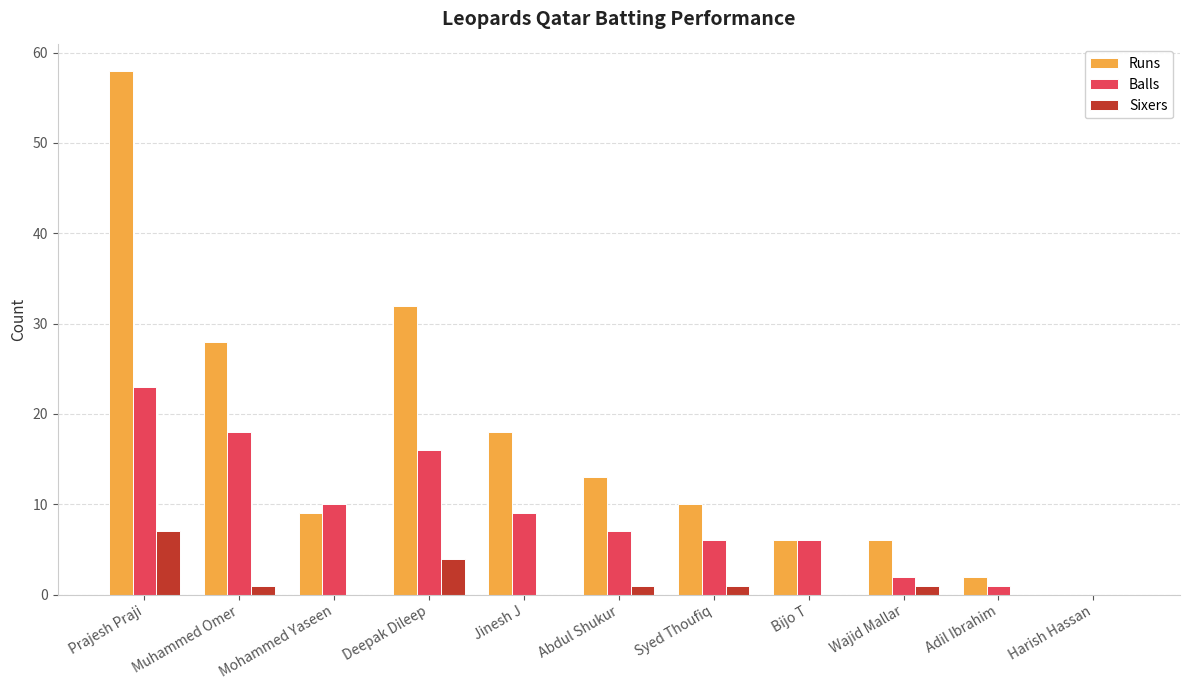

What is the sum of all Sixers values?

15